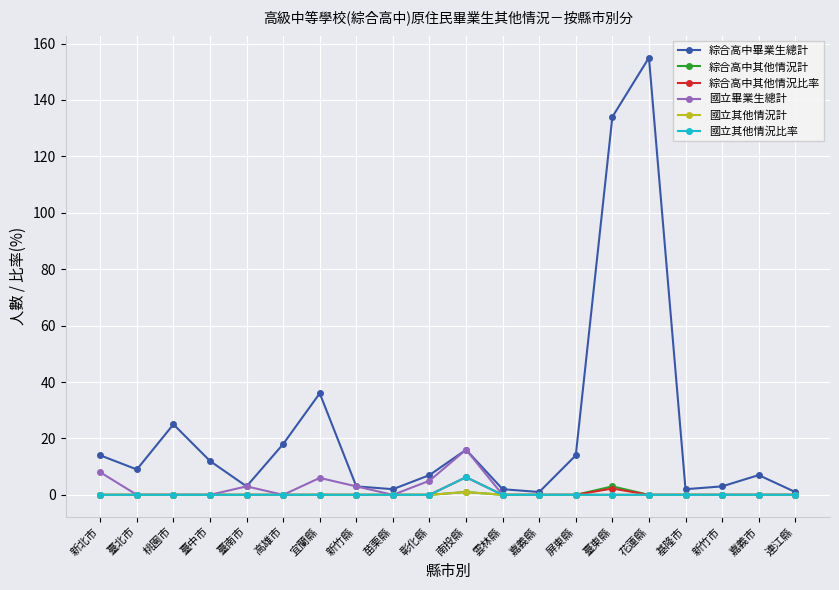

What is the difference between the maximum and second lowest values in the 國立其他情況計 series?

1.0